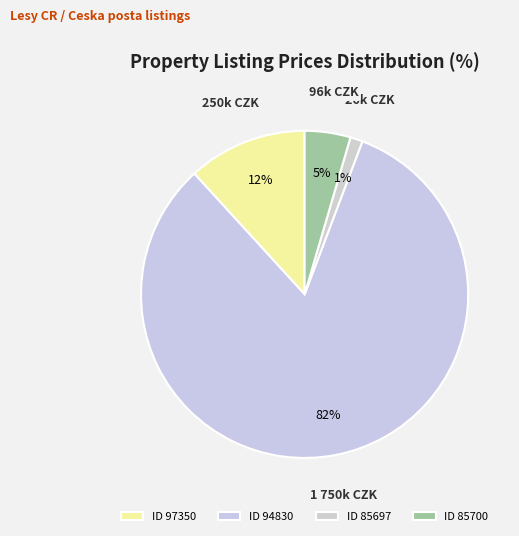

Which slice is the smallest?

85697